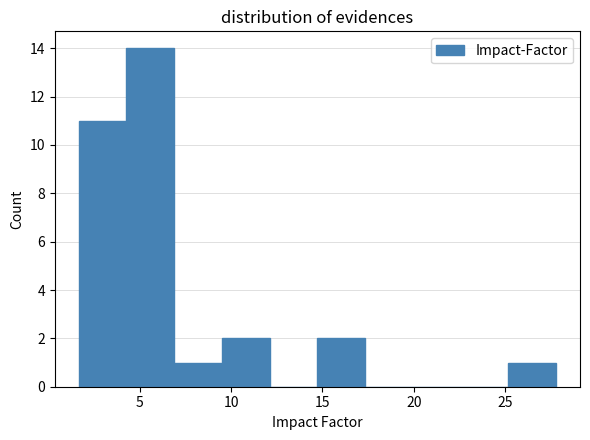

How tall is the bar that spans 25.0 to 28.0 on the x-axis? Neither the bar edges nor the heights are printed on the chart, so give them approximately, as read against the axes.

1